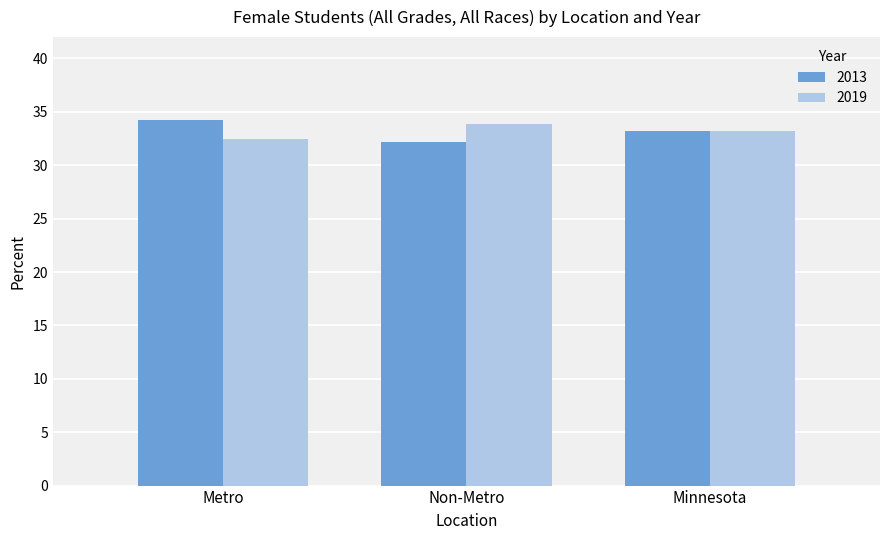

What are all the series names shown in the legend?

2013, 2019